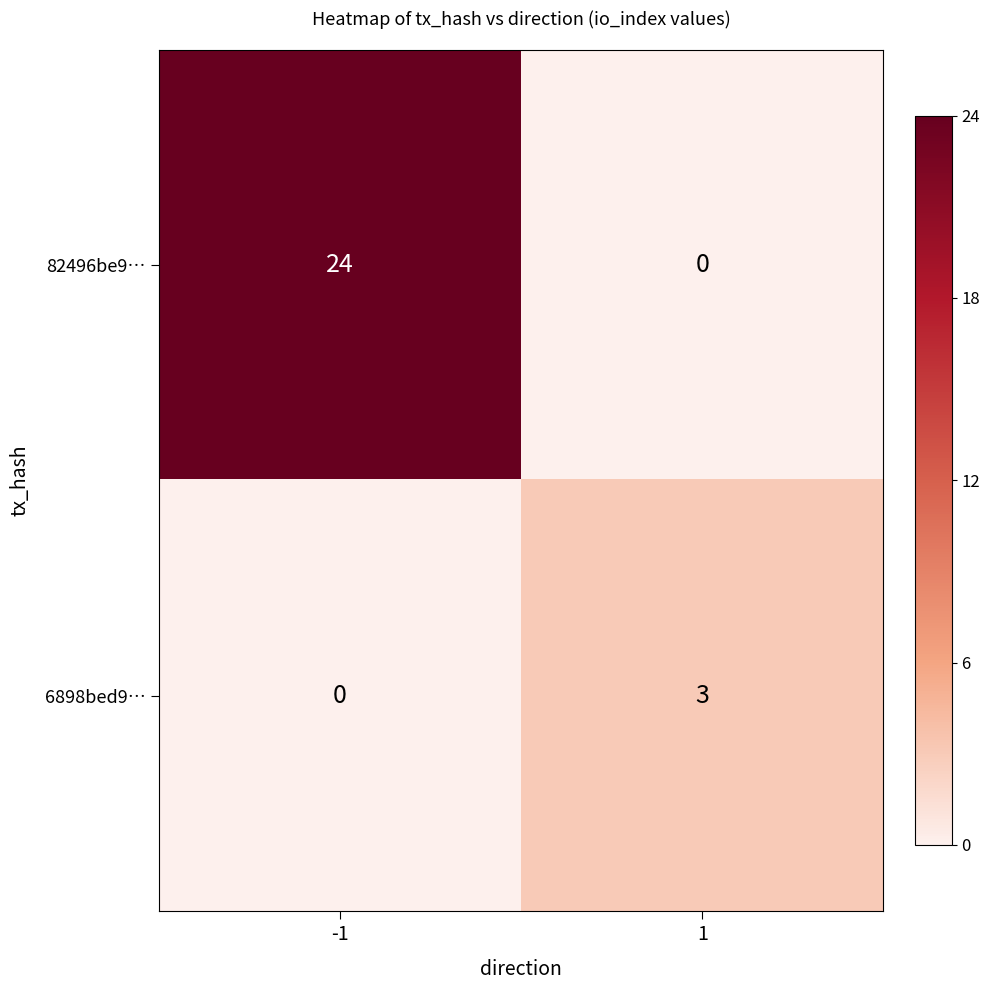

Which series has the largest total across all categories?

82496be9…